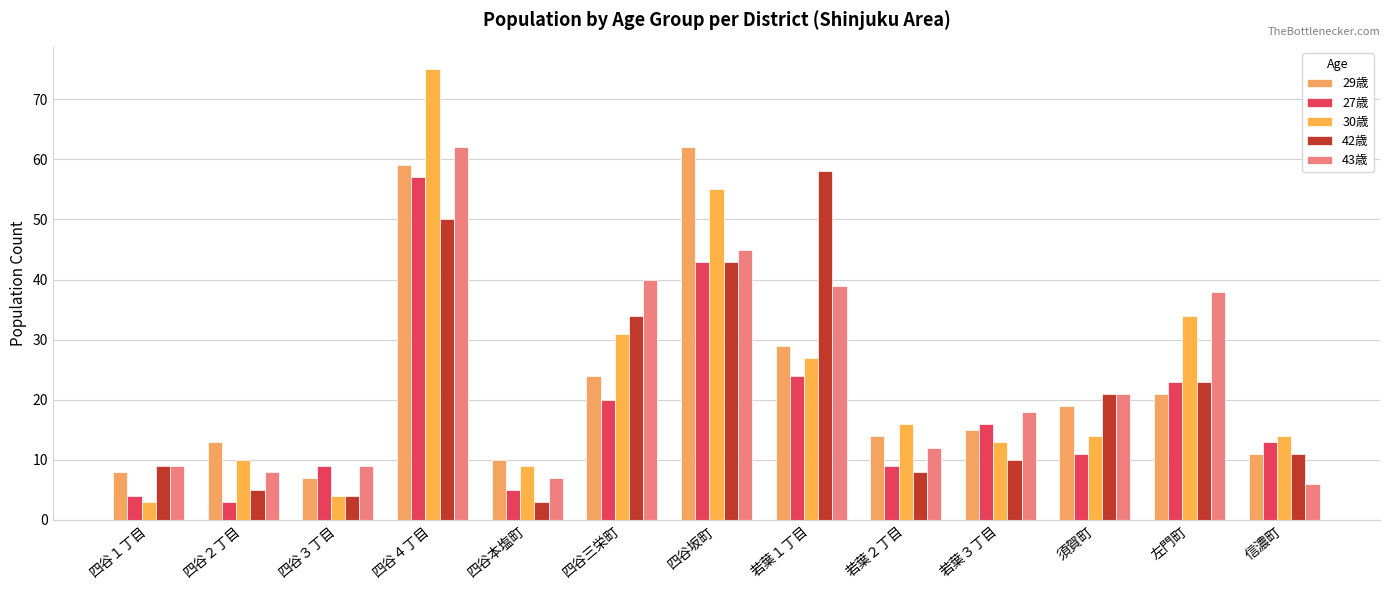

What is the total value across all series at 信濃町?

55